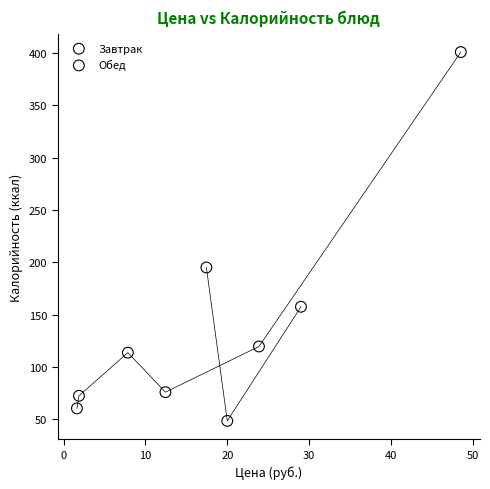

Which series reaches the maximum Y coordinate?

Обед